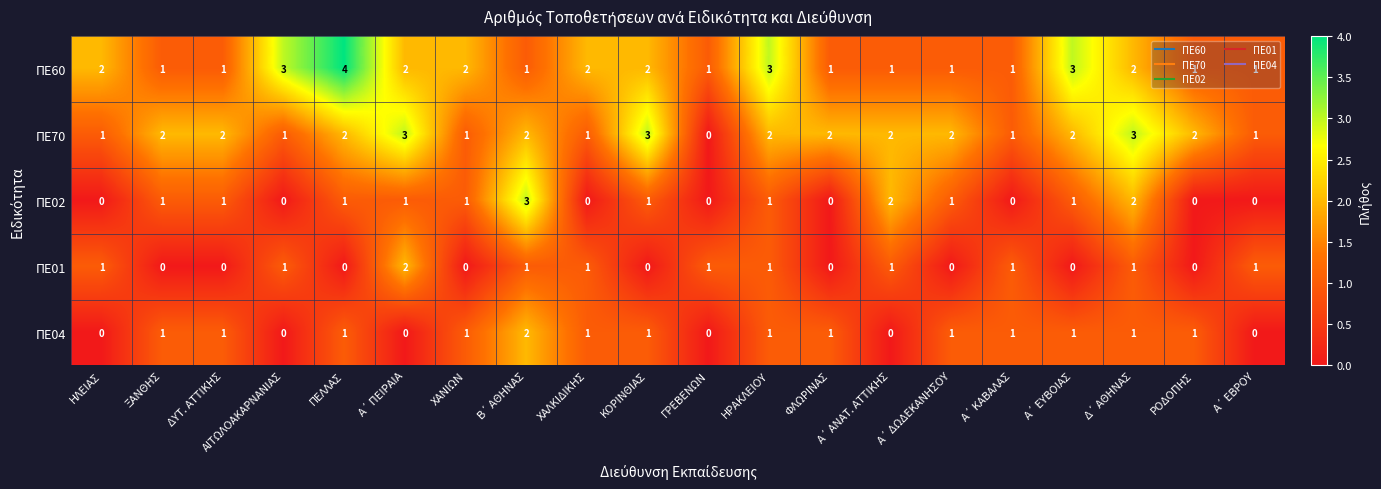

What is the greatest value displayed?

4